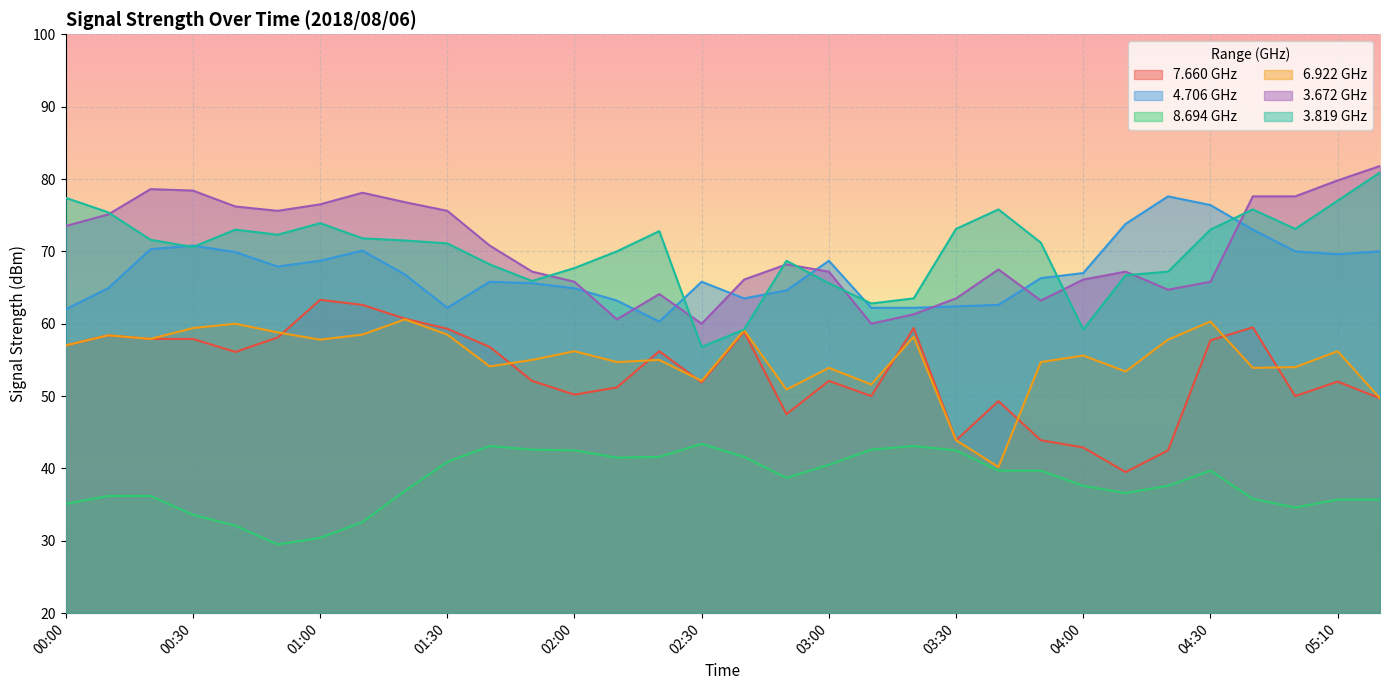

How many interior local peaks does the 8.694 series have?

4